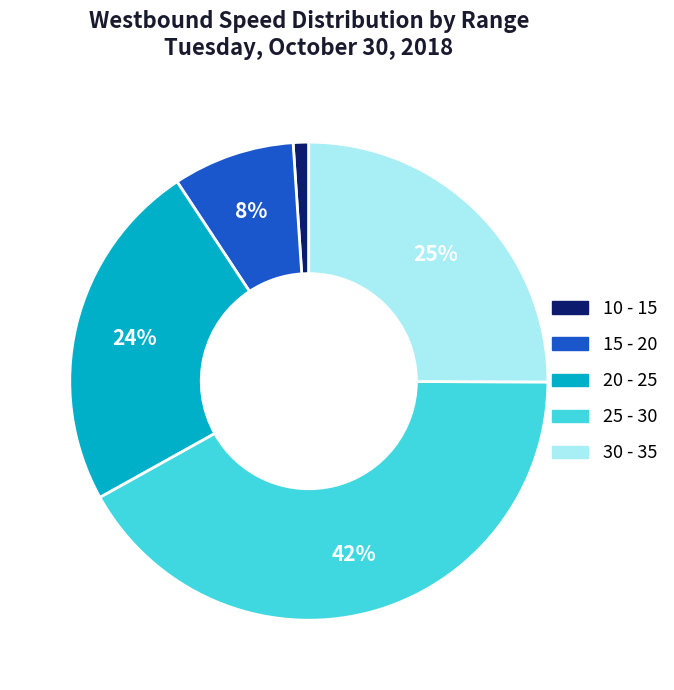

Does any single category account for the majority?

No